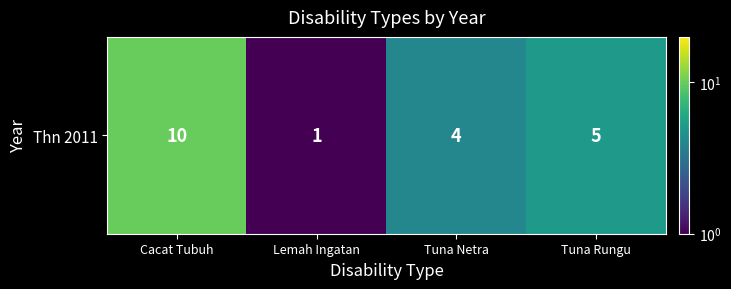

What is the sum of the values at Tuna Rungu and Cacat Tubuh?

15